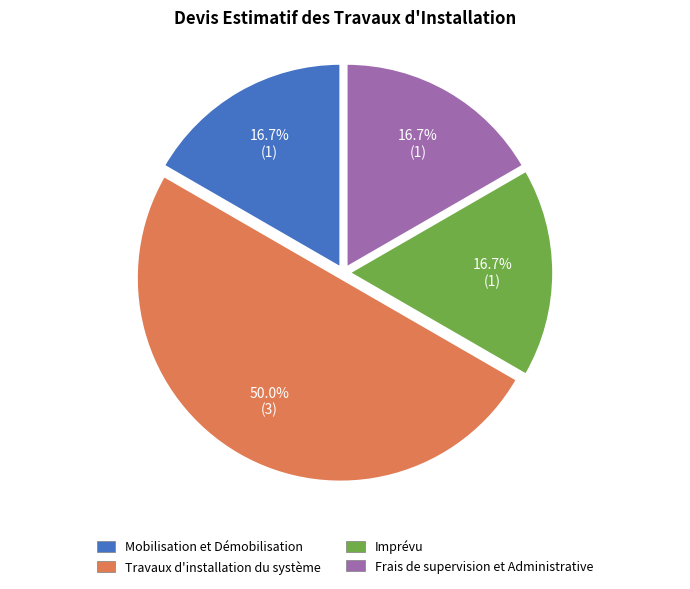

To the nearest percent, what is the difference between the largest and smallest slice percentages?

33%